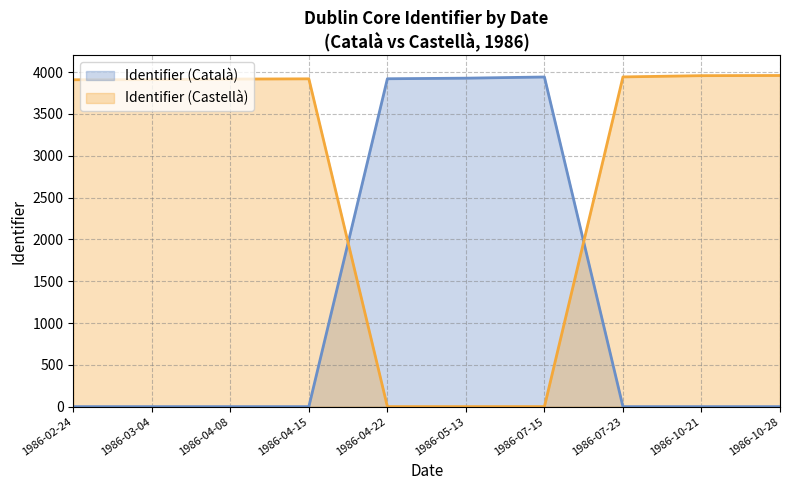

What is the maximum value for Identifier (Català) (line)?

3942